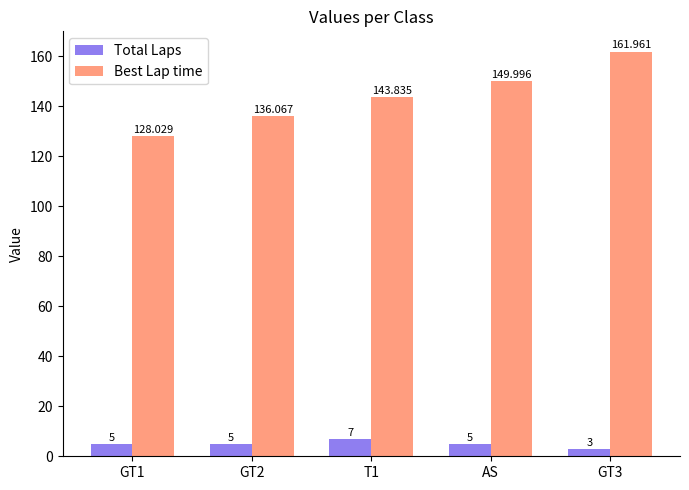

What is the average value of the Best Lap time series?

144.0